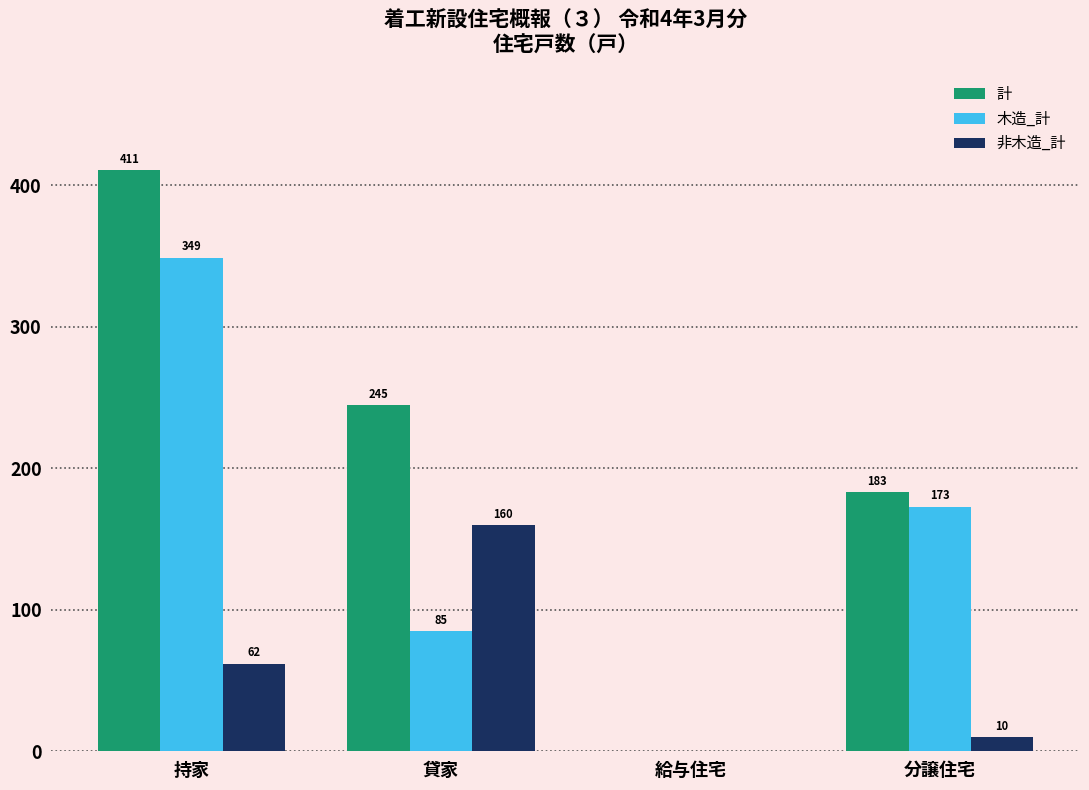

Count the number of categories in the chart.

4